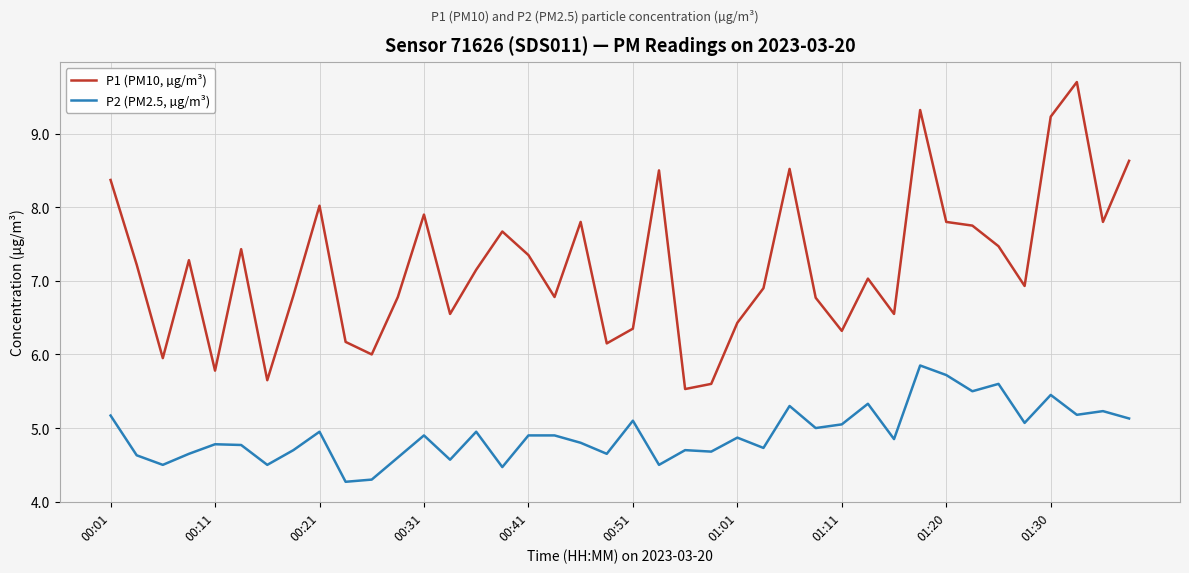

Which series has the largest total across all categories?

P1 (PM10, µg/m³)